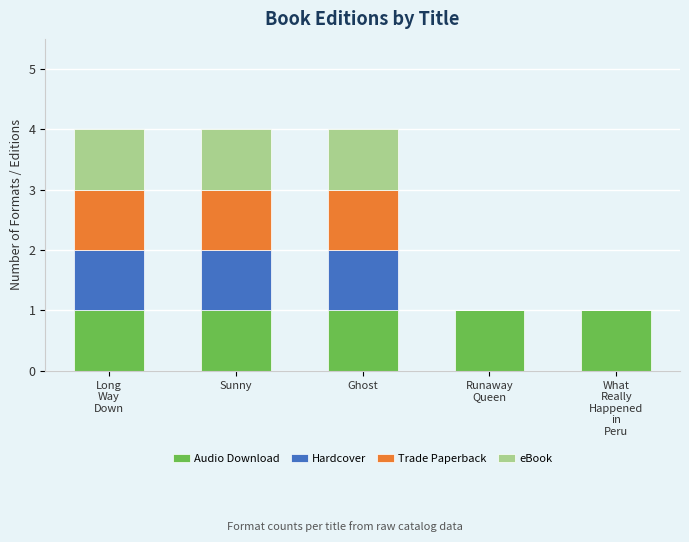

How many data points does each series have?

5